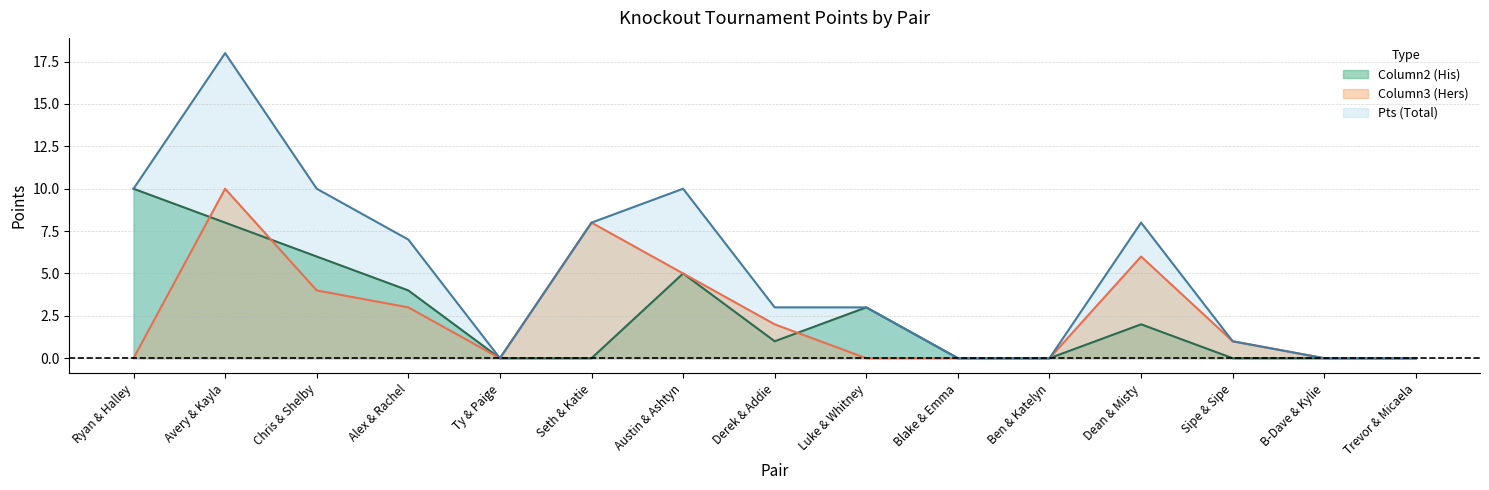

True or false: Column2 (His) and Pts cross at least once.

False